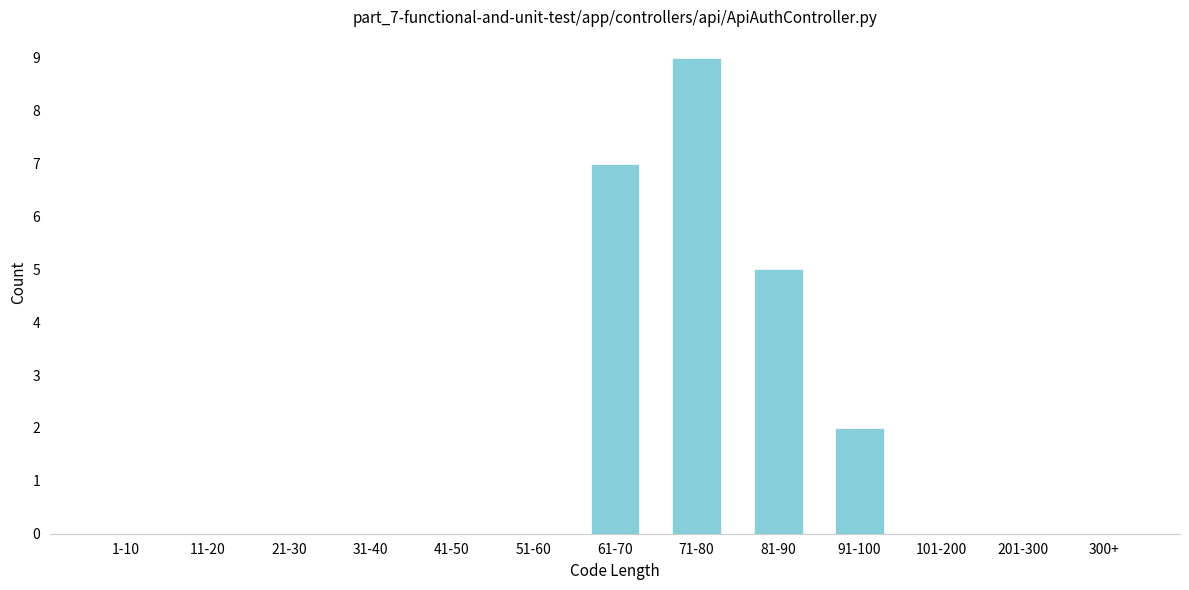

Reading right to left, what are all the values shown in this chart?

300+=0	201-300=0	101-200=0	91-100=2	81-90=5	71-80=9	61-70=7	51-60=0	41-50=0	31-40=0	21-30=0	11-20=0	1-10=0